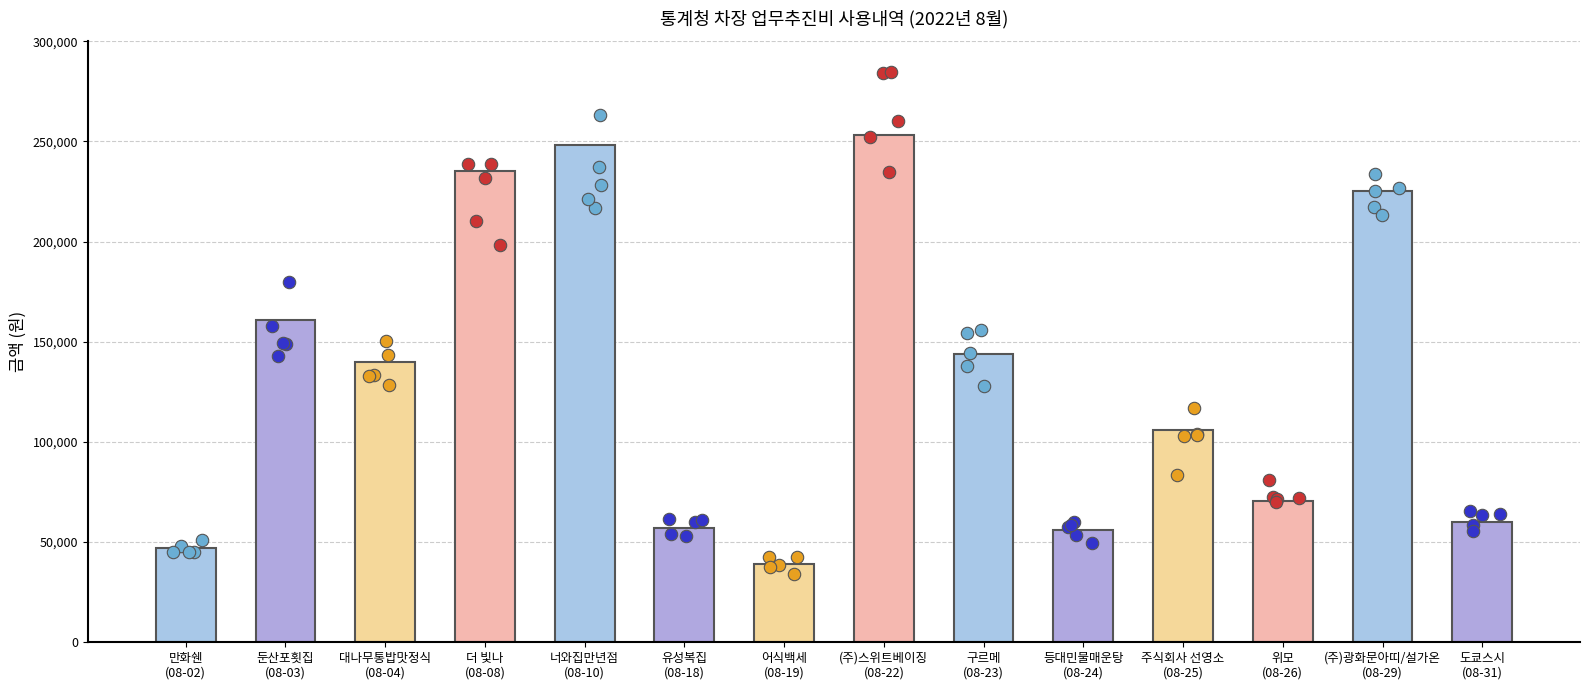

What is the change in value from 둔산포횟집
(08-03) to (주)스위트베이징
(08-22)?

+92000